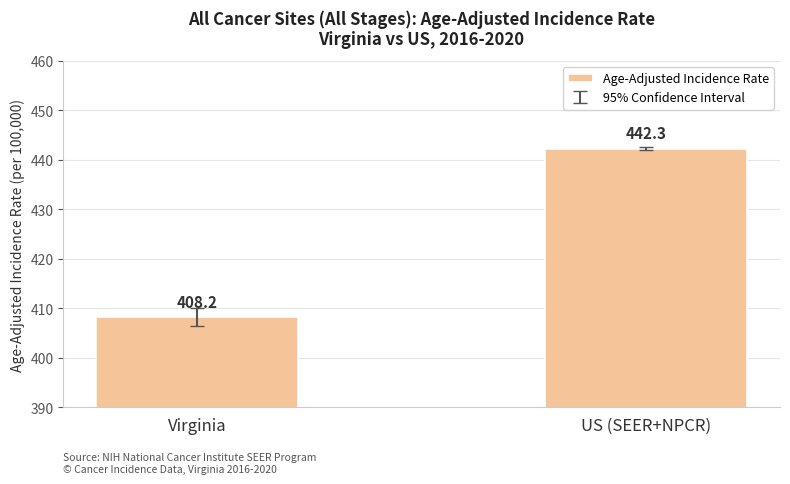

At which label is the value closest to 425?

Virginia